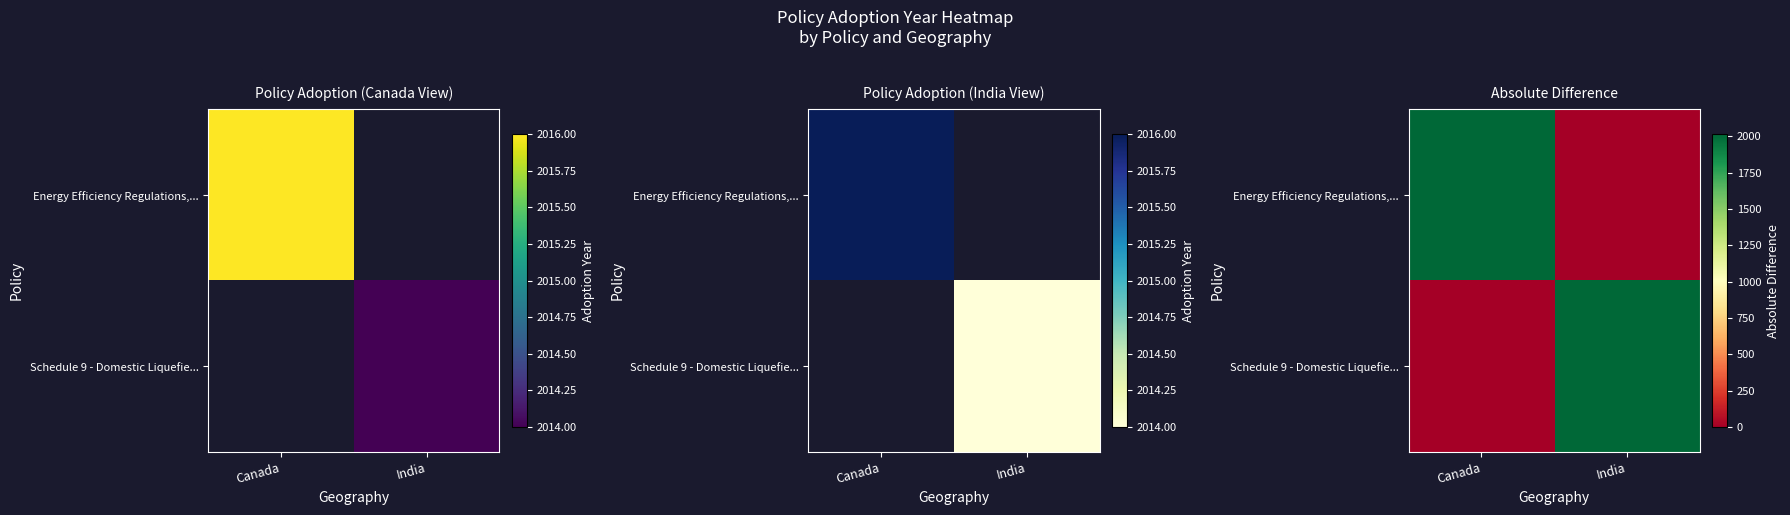

Which series has the largest total across all categories?

Energy Efficiency Regulations,...